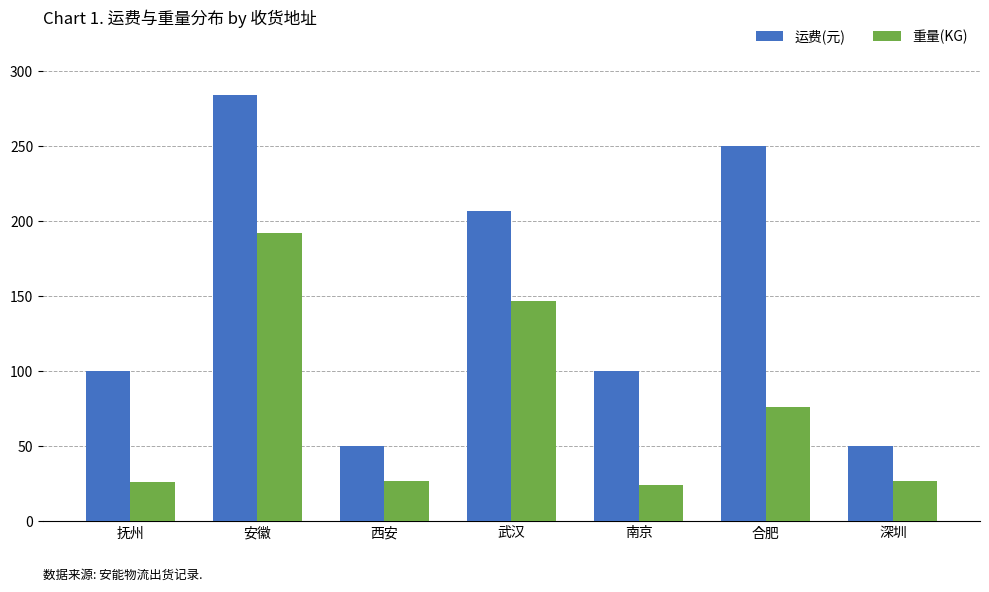

Which category has the highest value across all series?

安徽